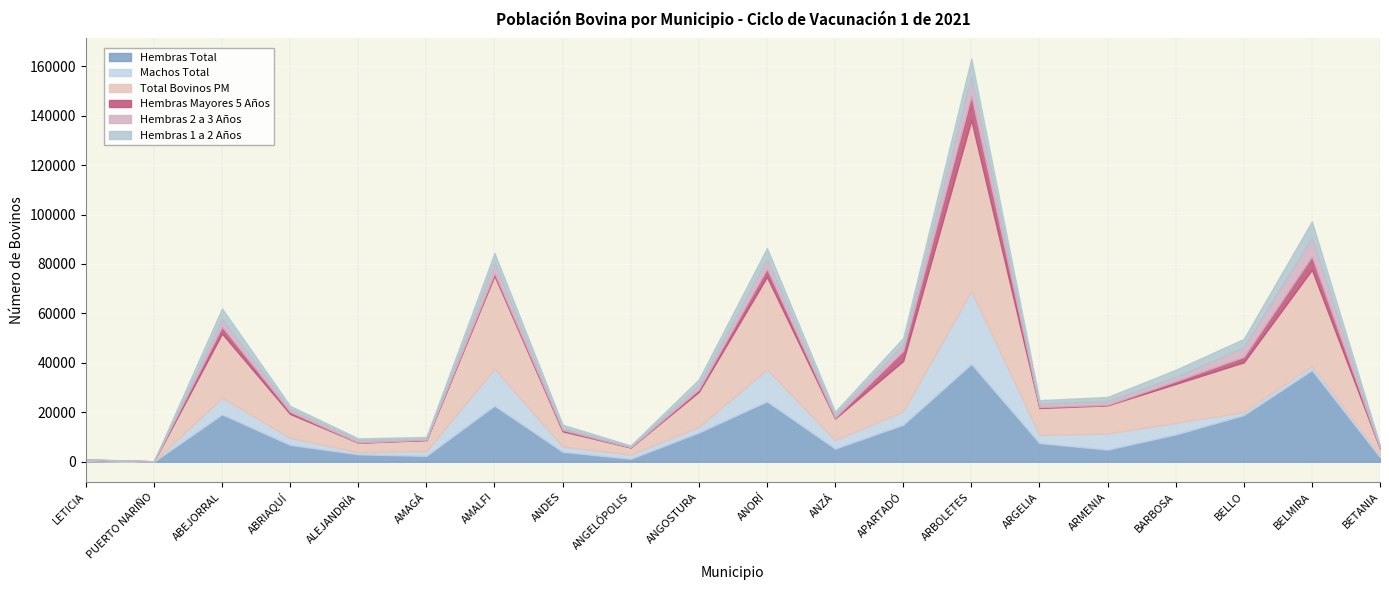

Rank the categories by Machos Total value from highest to lowest.

ARBOLETES, AMALFI, ANORÍ, ABEJORRAL, ARMENIA, APARTADÓ, BARBOSA, ANZÁ, ARGELIA, ABRIAQUÍ, ANGOSTURA, ANDES, AMAGÁ, BELMIRA, ANGELÓPOLIS, BELLO, ALEJANDRÍA, BETANIA, LETICIA, PUERTO NARIÑO